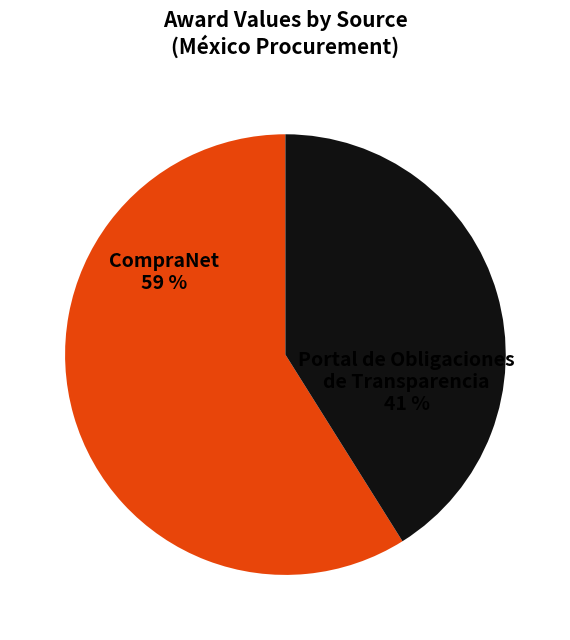

Is there a majority slice in this chart?

Yes